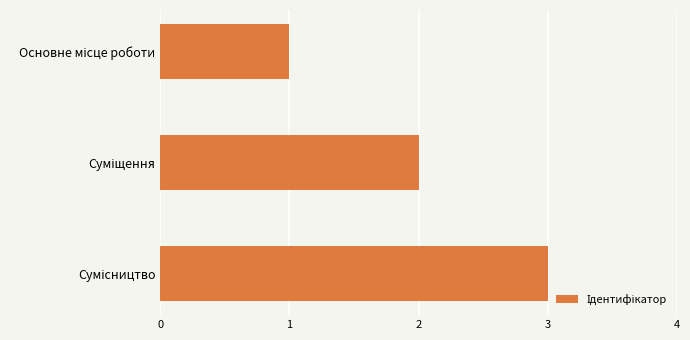

What is the maximum value shown in the chart?

3